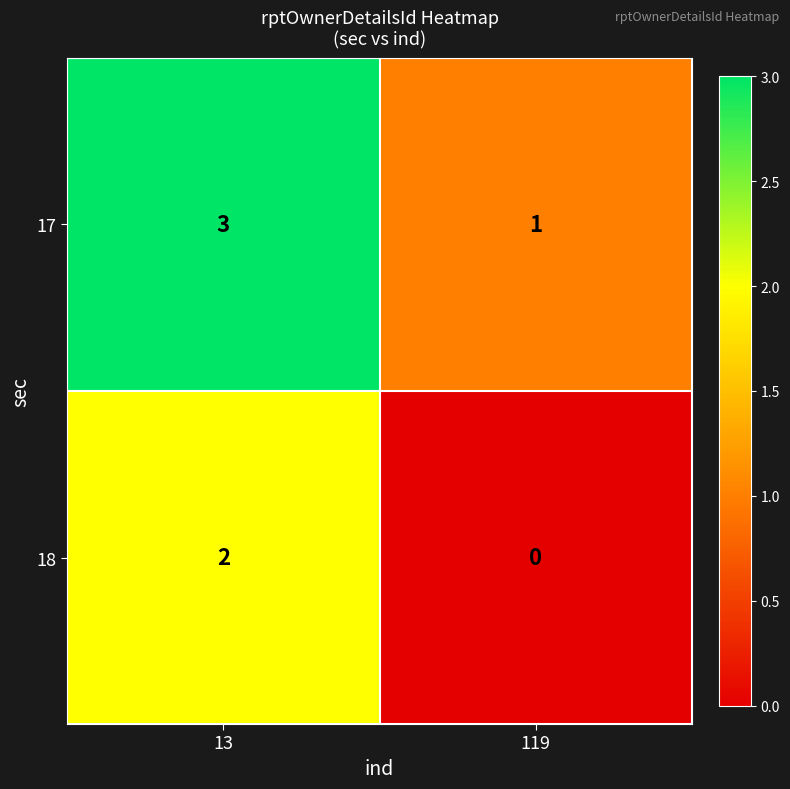

The value of 18 at 119 is 0. True or false?

True